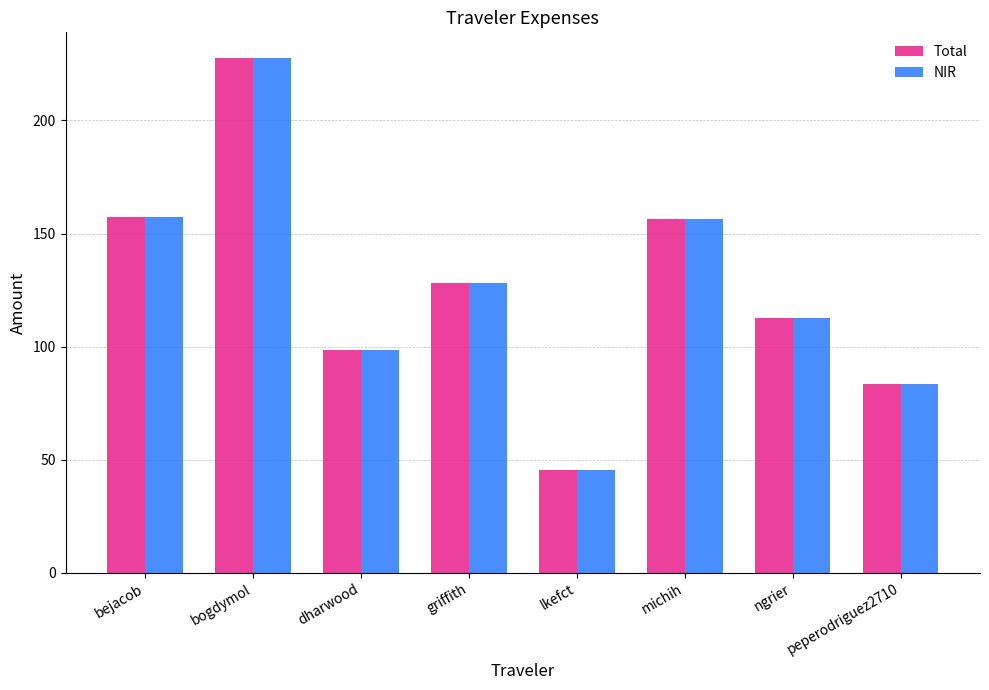

True or false: NIR has a value of 128.2 at griffith.

True